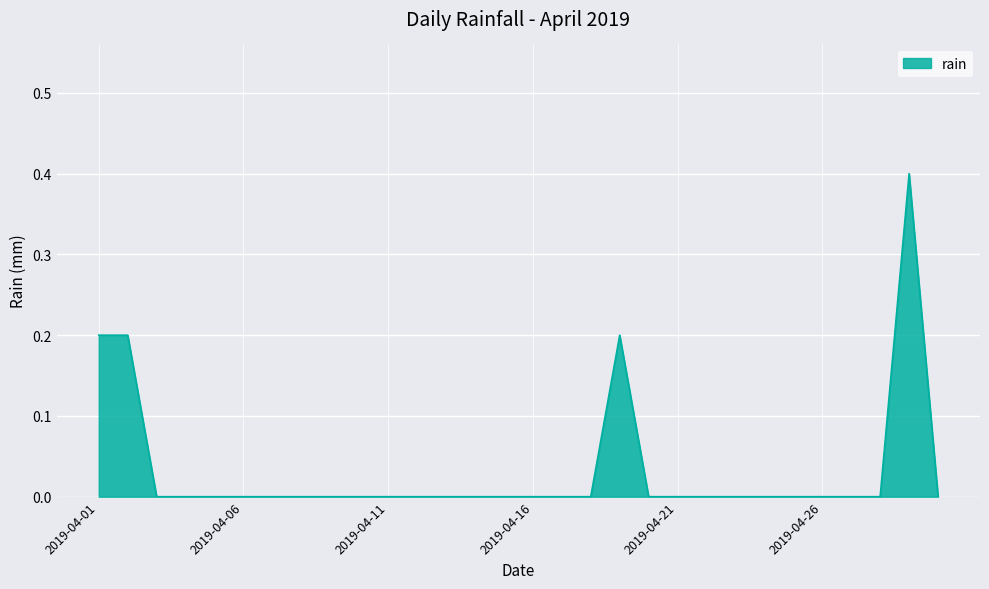

Reading right to left, list all the values displayed in this chart.

0.0	0.4	0.0	0.0	0.0	0.0	0.0	0.0	0.0	0.0	0.0	0.2	0.0	0.0	0.0	0.0	0.0	0.0	0.0	0.0	0.0	0.0	0.0	0.0	0.0	0.0	0.0	0.0	0.2	0.2